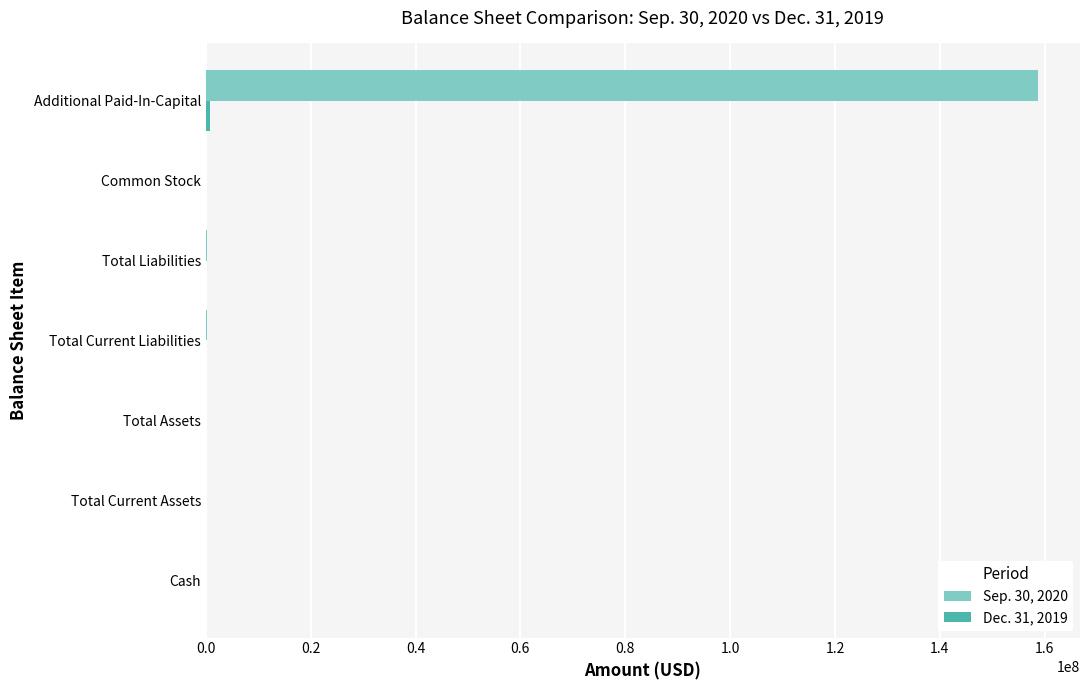

Which category has the highest value across all series?

Additional Paid-In-Capital